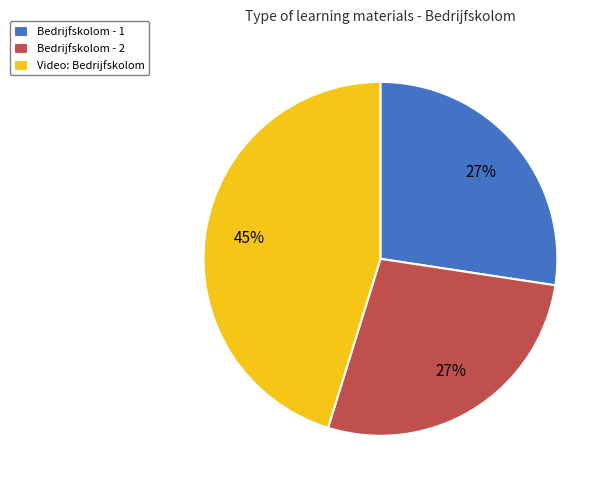

To the nearest percent, what percentage of the pie is Bedrijfskolom - 2?

27%